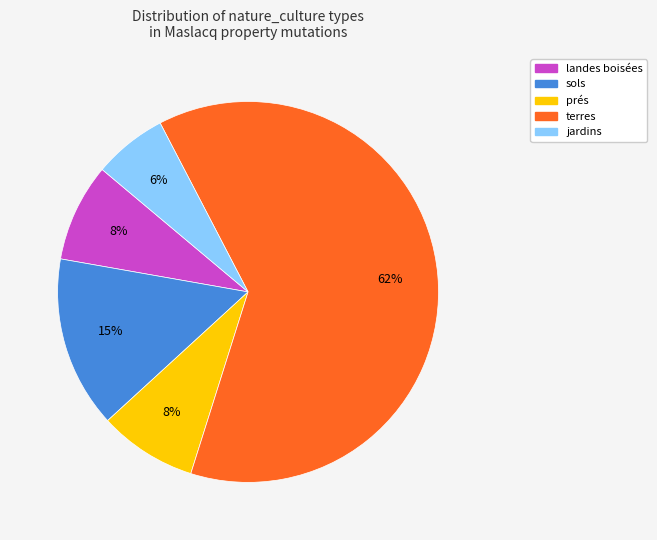

Is the sum of jardins and sols greater than half?

No